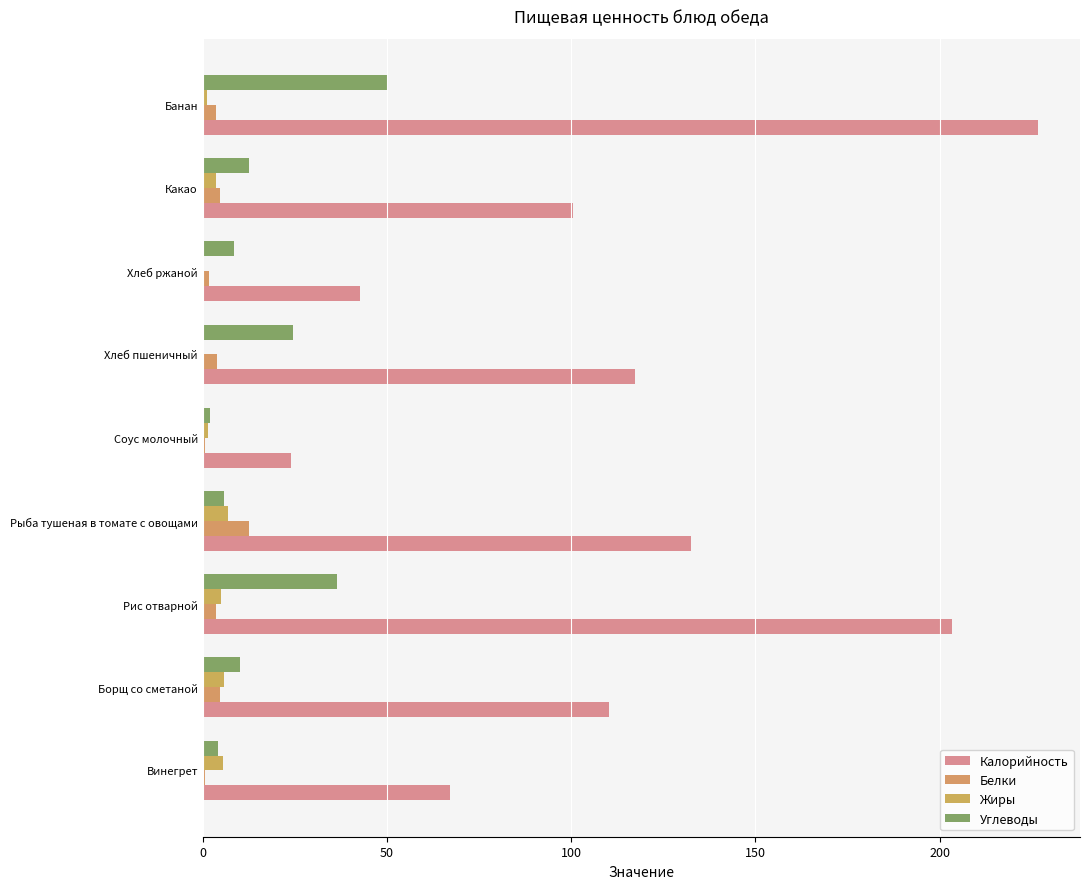

What is the difference between the maximum and minimum values in the Жиры series?

6.4